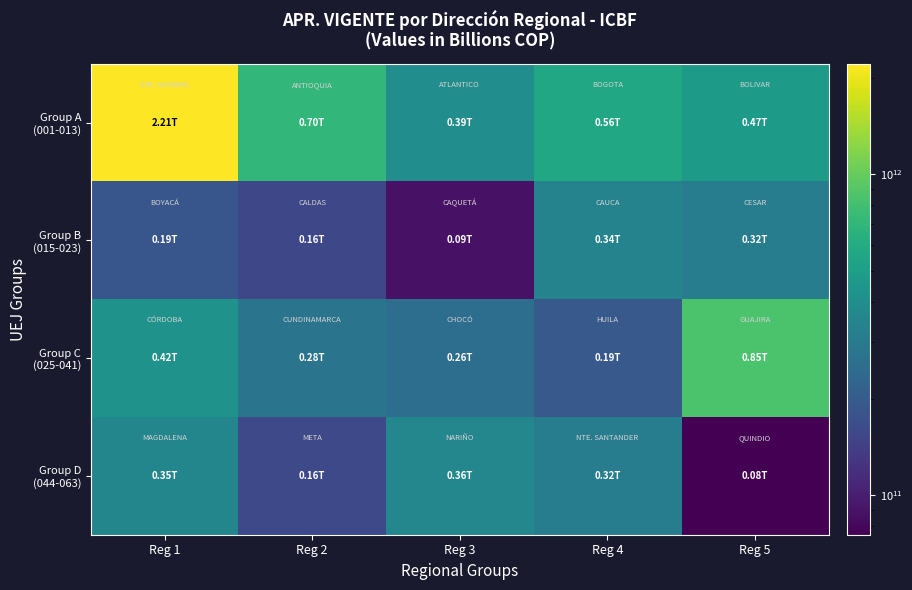

How many data points does each series have?

5